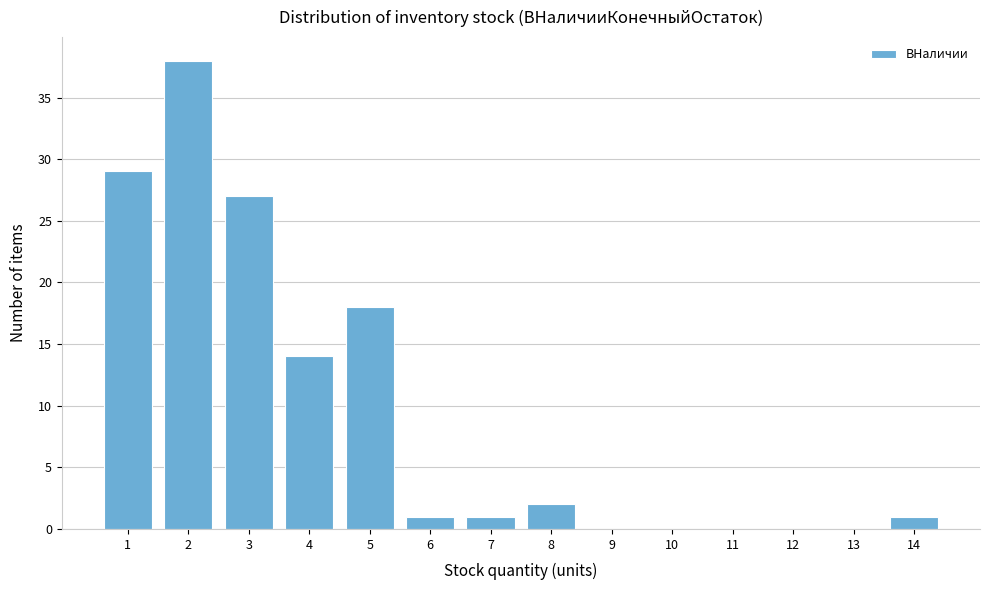

Reading left to right, list every bar in this chart as the range it spans on the x-axis followed by its height. The values are not printed on the chart, so give them approximately, as read against the axis.

0.5 to 1.5: 29
1.5 to 2.5: 38
2.5 to 3.5: 27
3.5 to 4.5: 14
4.5 to 5.5: 18
5.5 to 6.5: 1
6.5 to 7.5: 1
7.5 to 8.5: 2
8.5 to 9.5: 0
9.5 to 10.5: 0
10.5 to 11.5: 0
11.5 to 12.5: 0
12.5 to 13.5: 0
13.5 to 14.5: 1